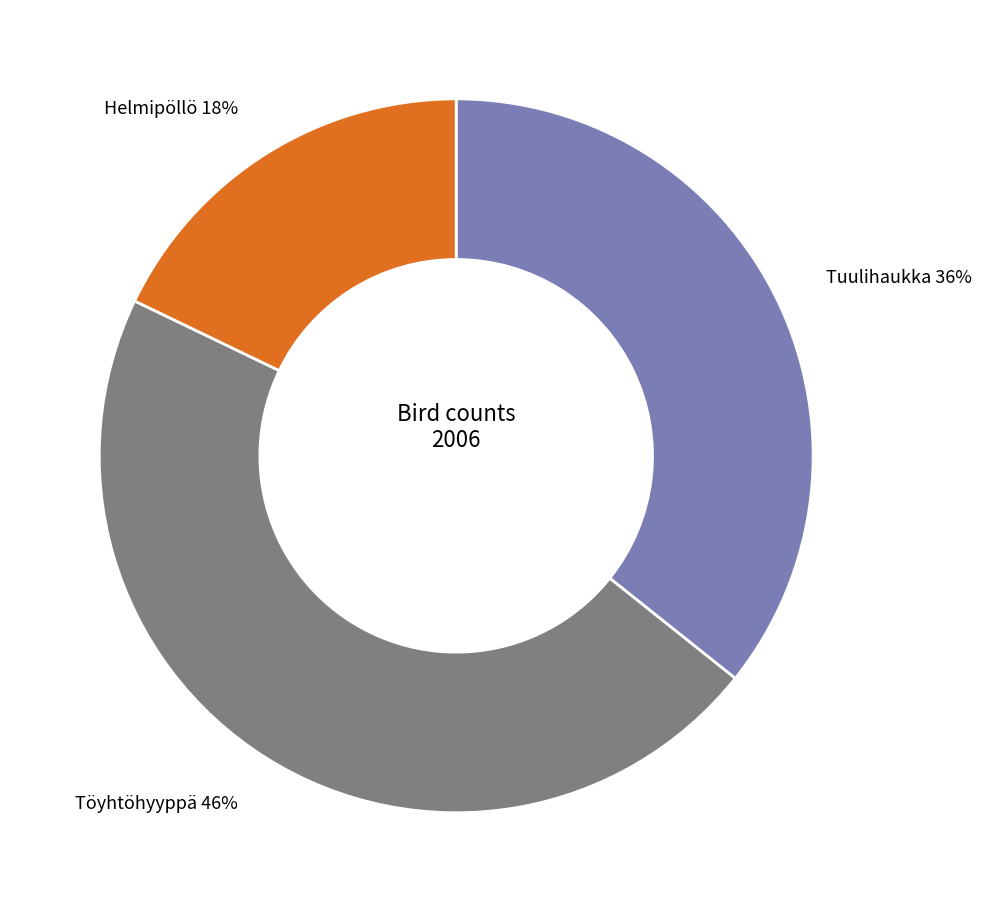

Between Helmipöllö and Tuulihaukka, which is larger?

Tuulihaukka